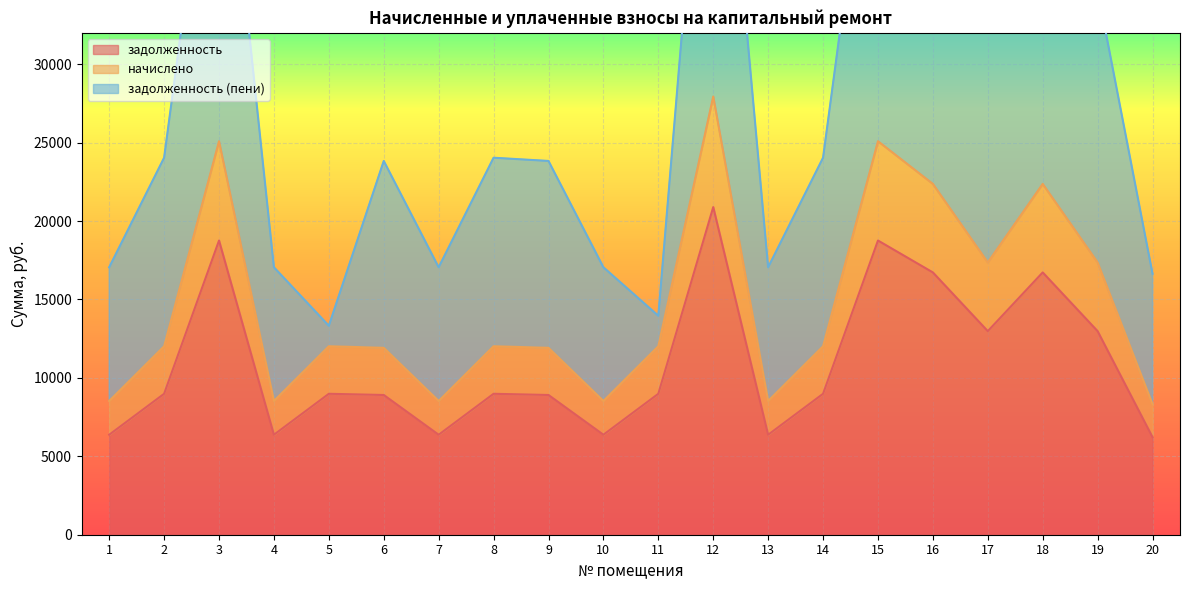

Which series changed the most between 6 and 12?

задолженность (пени)